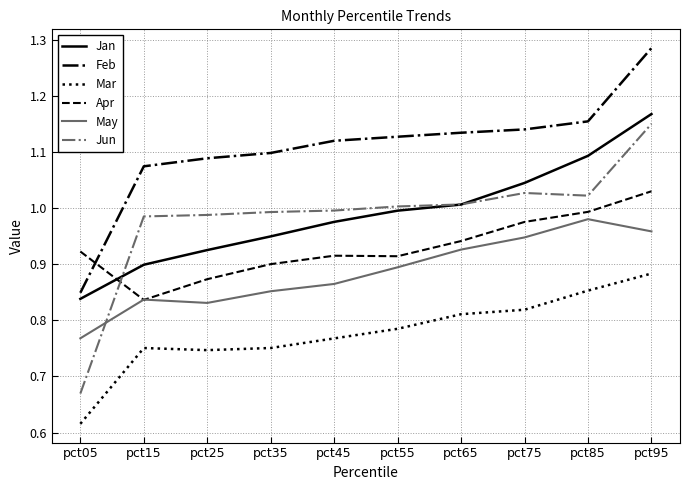

The value of Jan at pct15 is 0.9. True or false?

True